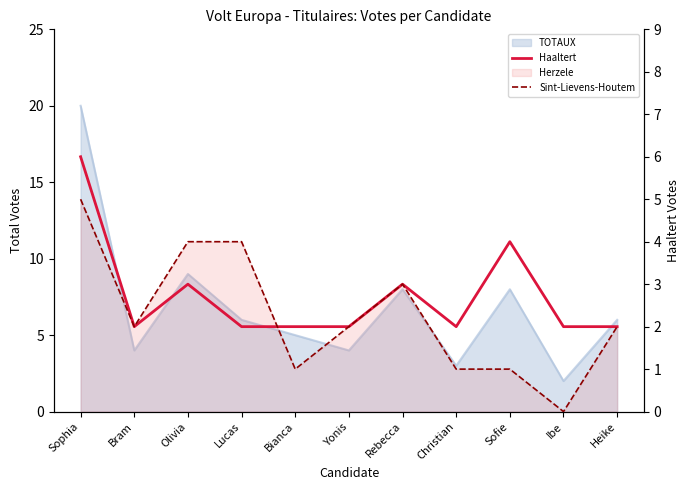

True or false: Haaltert has more than 2 interior local peaks.

True